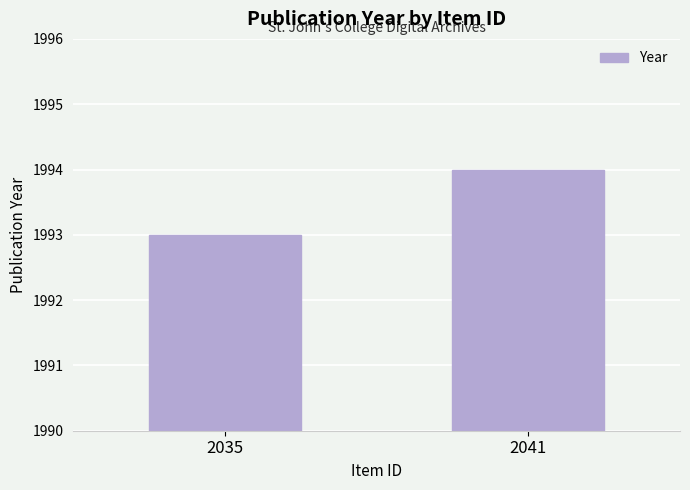

Rank the categories by value from highest to lowest.

2041, 2035